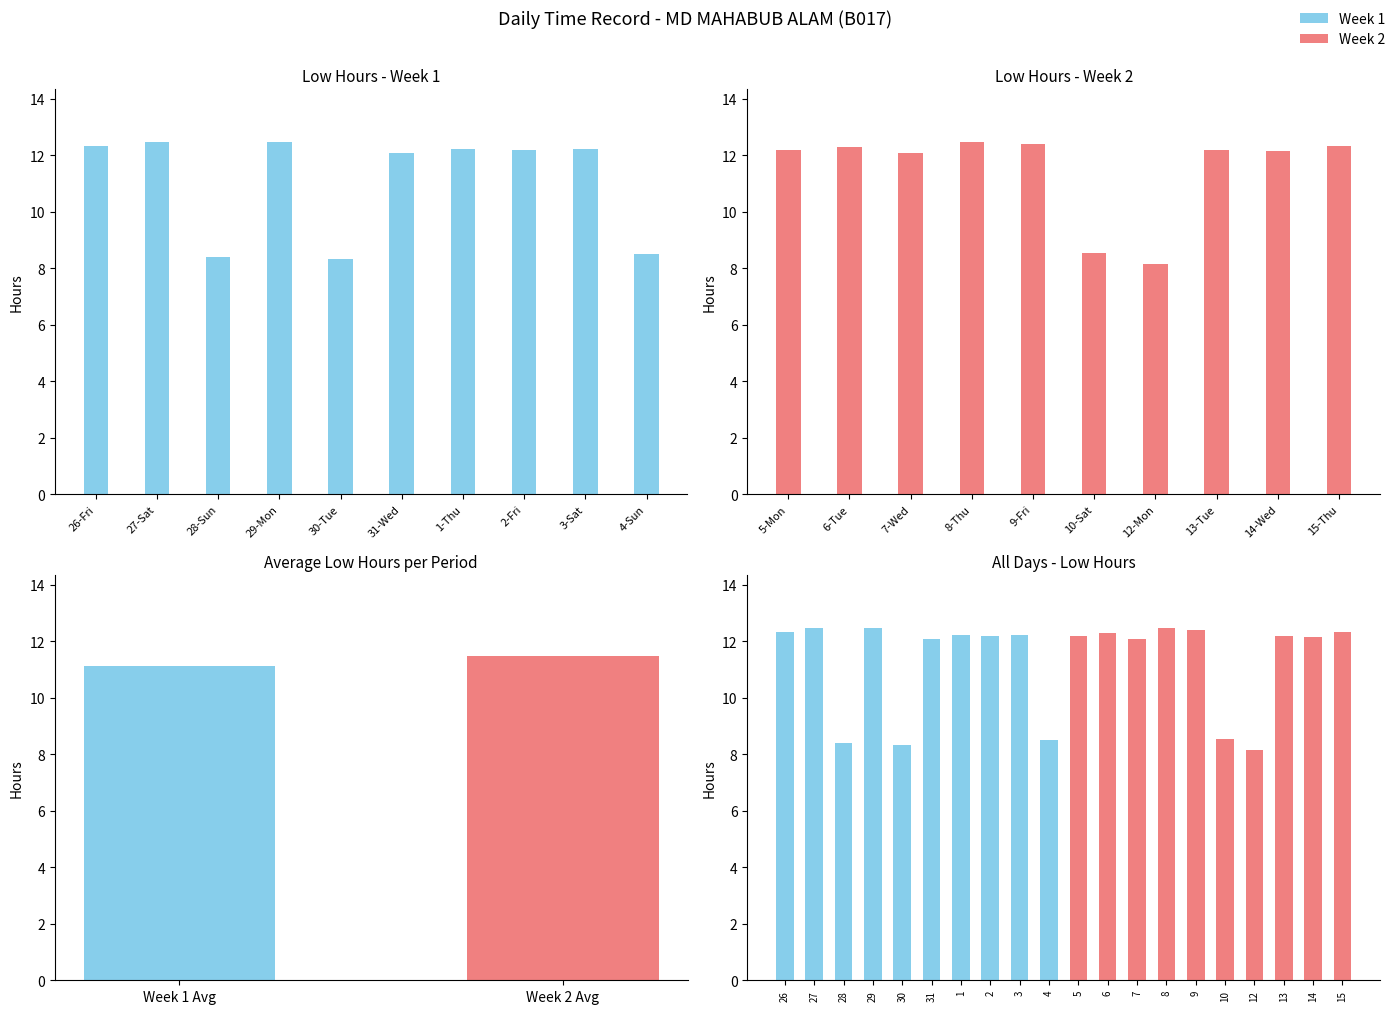

What is the label of the 19th bar from the left?

14